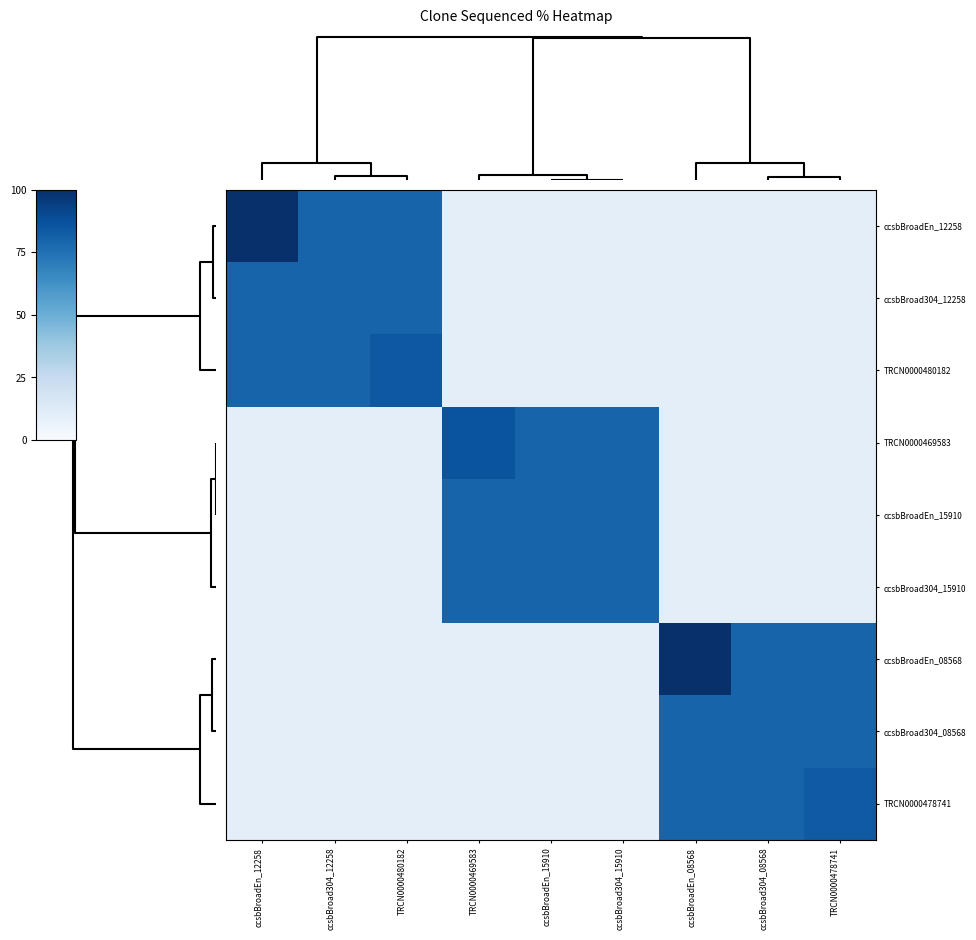

Reading left to right, list all the values displayed in this chart.

ccsbBroadEn_12258: ccsbBroadEn_12258=100.0	ccsbBroad304_12258=80.0	TRCN0000480182=80.0	TRCN0000469583=10.0	ccsbBroadEn_15910=10.0	ccsbBroad304_15910=10.0	ccsbBroadEn_08568=10.0	ccsbBroad304_08568=10.0	TRCN0000478741=10.0
ccsbBroad304_12258: ccsbBroadEn_12258=80.0	ccsbBroad304_12258=80.0	TRCN0000480182=80.0	TRCN0000469583=10.0	ccsbBroadEn_15910=10.0	ccsbBroad304_15910=10.0	ccsbBroadEn_08568=10.0	ccsbBroad304_08568=10.0	TRCN0000478741=10.0
TRCN0000480182: ccsbBroadEn_12258=80.0	ccsbBroad304_12258=80.0	TRCN0000480182=84.8	TRCN0000469583=10.0	ccsbBroadEn_15910=10.0	ccsbBroad304_15910=10.0	ccsbBroadEn_08568=10.0	ccsbBroad304_08568=10.0	TRCN0000478741=10.0
TRCN0000469583: ccsbBroadEn_12258=10.0	ccsbBroad304_12258=10.0	TRCN0000480182=10.0	TRCN0000469583=86.0	ccsbBroadEn_15910=80.0	ccsbBroad304_15910=80.0	ccsbBroadEn_08568=10.0	ccsbBroad304_08568=10.0	TRCN0000478741=10.0
ccsbBroadEn_15910: ccsbBroadEn_12258=10.0	ccsbBroad304_12258=10.0	TRCN0000480182=10.0	TRCN0000469583=80.0	ccsbBroadEn_15910=80.0	ccsbBroad304_15910=80.0	ccsbBroadEn_08568=10.0	ccsbBroad304_08568=10.0	TRCN0000478741=10.0
ccsbBroad304_15910: ccsbBroadEn_12258=10.0	ccsbBroad304_12258=10.0	TRCN0000480182=10.0	TRCN0000469583=80.0	ccsbBroadEn_15910=80.0	ccsbBroad304_15910=80.0	ccsbBroadEn_08568=10.0	ccsbBroad304_08568=10.0	TRCN0000478741=10.0
ccsbBroadEn_08568: ccsbBroadEn_12258=10.0	ccsbBroad304_12258=10.0	TRCN0000480182=10.0	TRCN0000469583=10.0	ccsbBroadEn_15910=10.0	ccsbBroad304_15910=10.0	ccsbBroadEn_08568=100.0	ccsbBroad304_08568=80.0	TRCN0000478741=80.0
ccsbBroad304_08568: ccsbBroadEn_12258=10.0	ccsbBroad304_12258=10.0	TRCN0000480182=10.0	TRCN0000469583=10.0	ccsbBroadEn_15910=10.0	ccsbBroad304_15910=10.0	ccsbBroadEn_08568=80.0	ccsbBroad304_08568=80.0	TRCN0000478741=80.0
TRCN0000478741: ccsbBroadEn_12258=10.0	ccsbBroad304_12258=10.0	TRCN0000480182=10.0	TRCN0000469583=10.0	ccsbBroadEn_15910=10.0	ccsbBroad304_15910=10.0	ccsbBroadEn_08568=80.0	ccsbBroad304_08568=80.0	TRCN0000478741=83.7